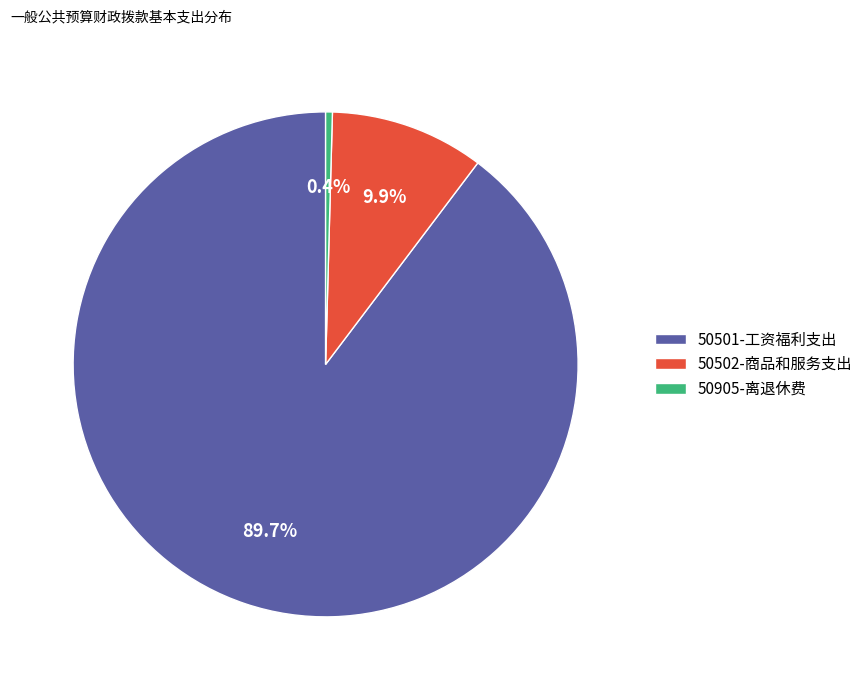

Which category has the biggest portion of the pie?

50501-工资福利支出